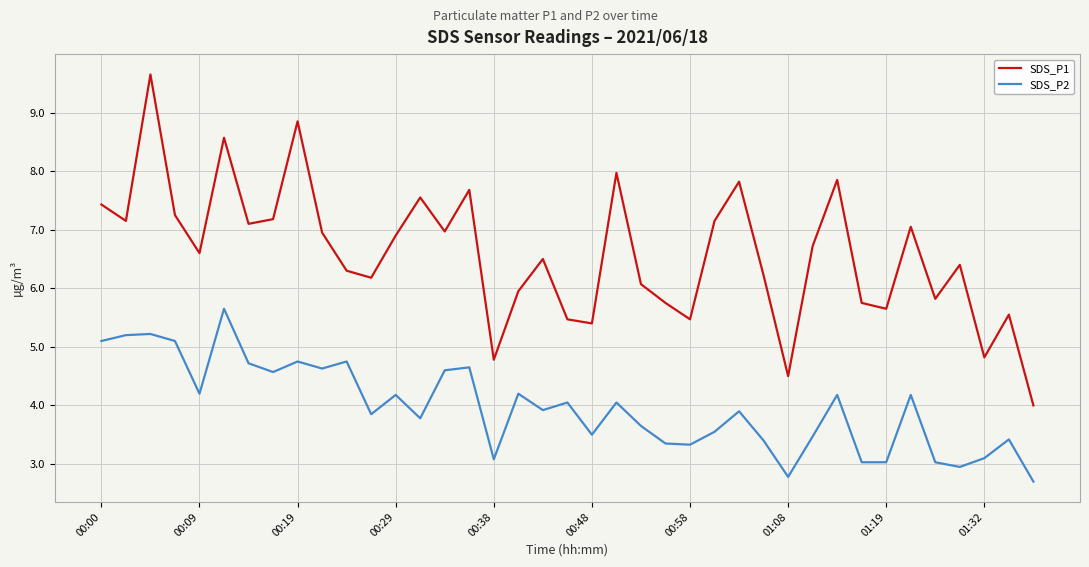

Count the number of data series in this chart.

2